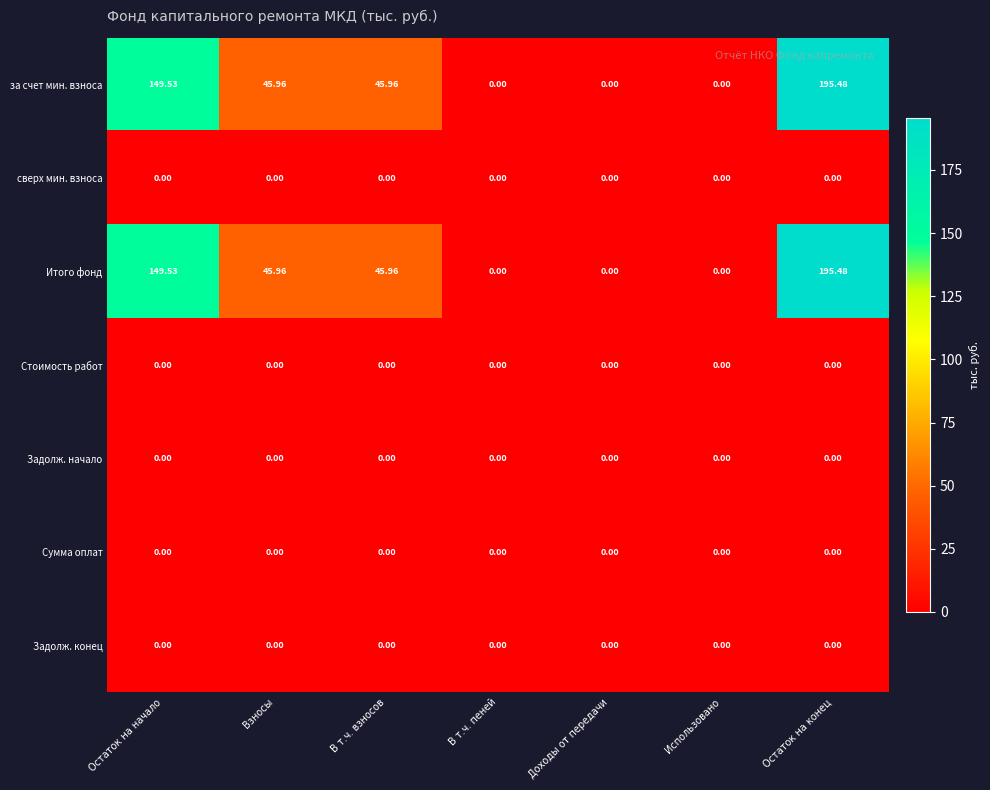

Is the value of за счет мин. взноса at В т.ч. взносов greater than the value of Задолж. конец at В т.ч. пеней?

Yes